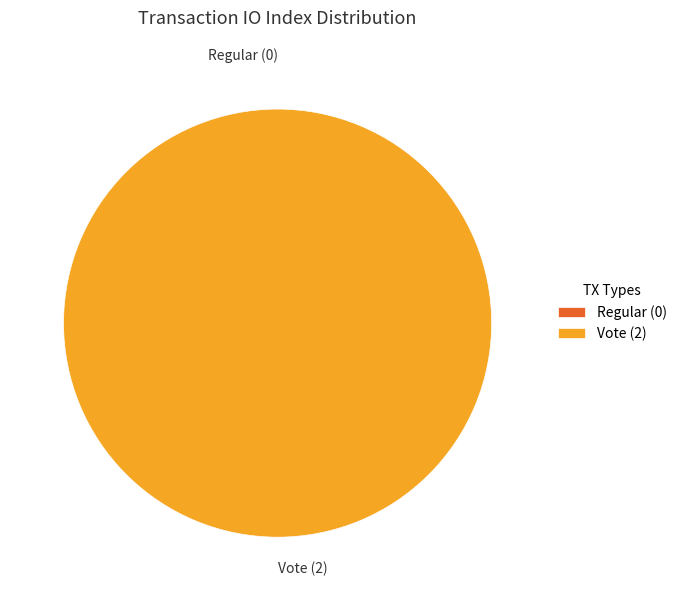

What is the largest slice in the pie chart?

Vote (2)